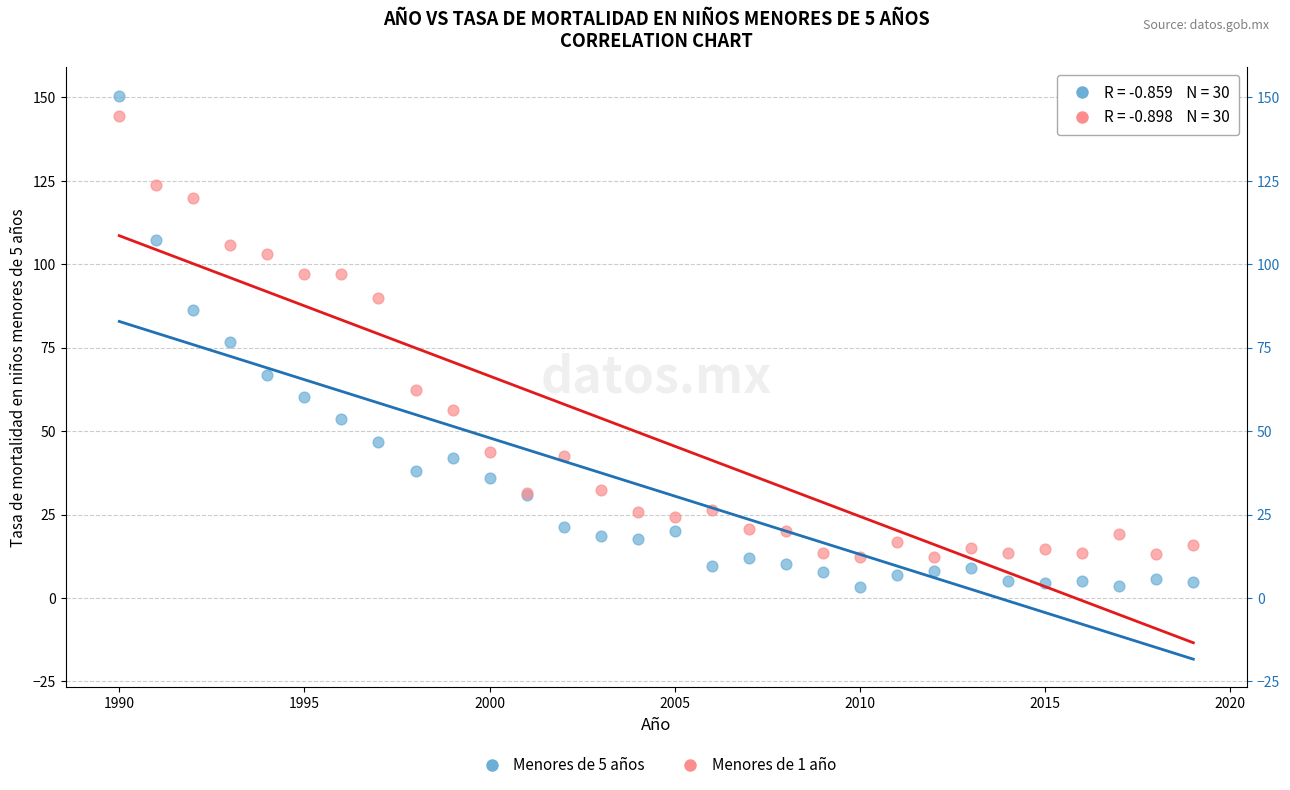

Which series contains the highest Y value?

Menores de 5 años